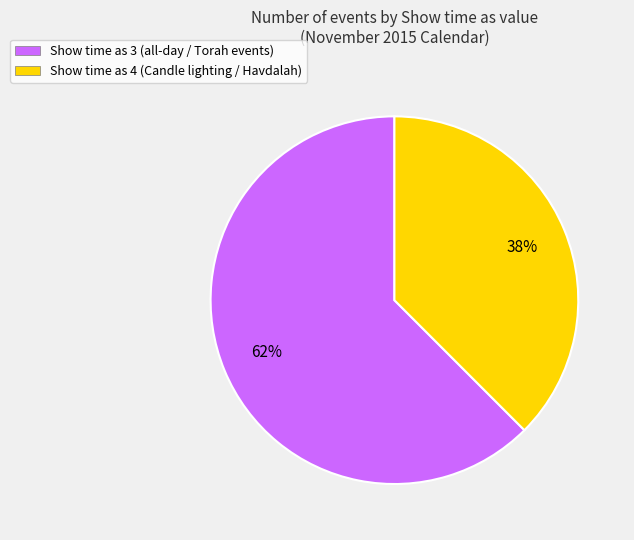

What is the ratio of the value at Show time as 4 to the value at Show time as 3?

0.6